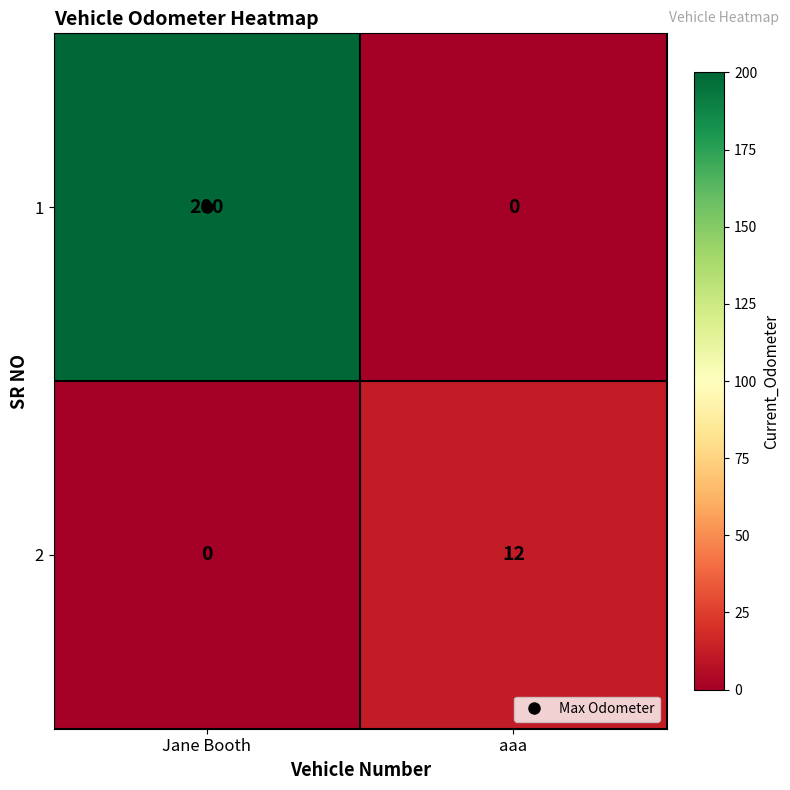

True or false: 1 has a value of 200 at Jane Booth.

True